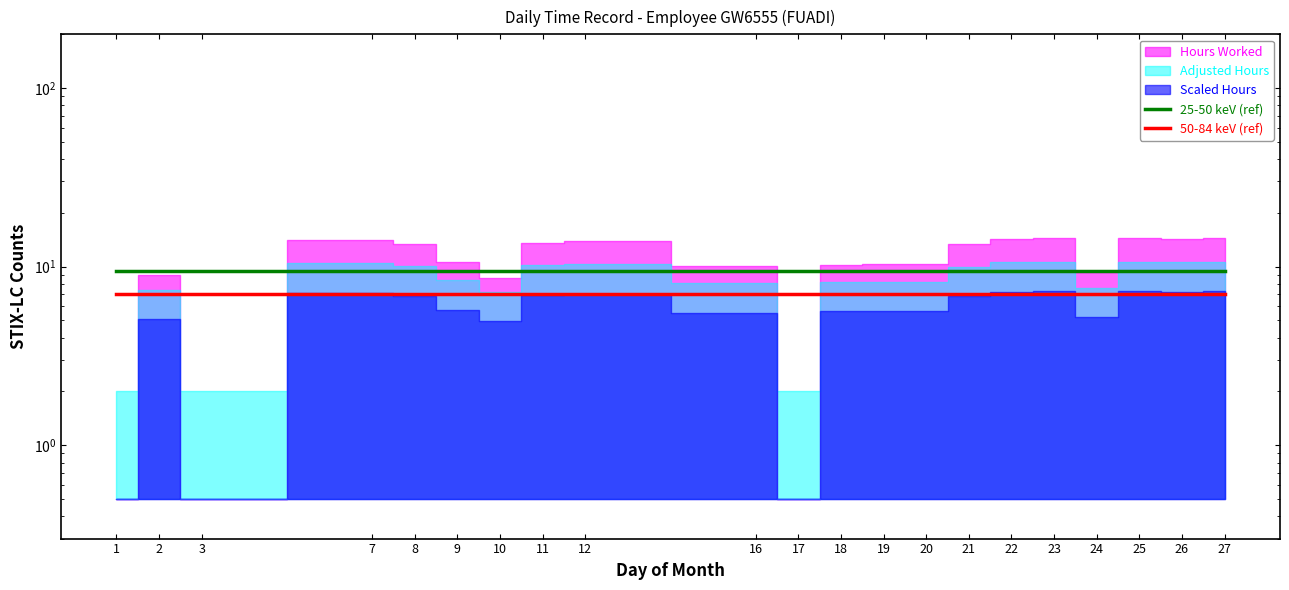

Which series has the largest range (max minus min)?

25-50 keV (ref)